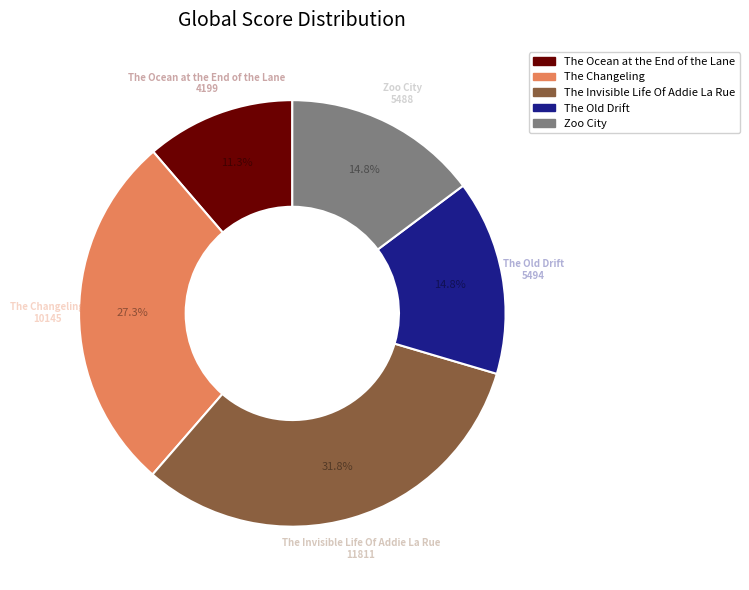

What is the ratio of the value at The Old Drift to the value at The Ocean at the End of the Lane?

1.3